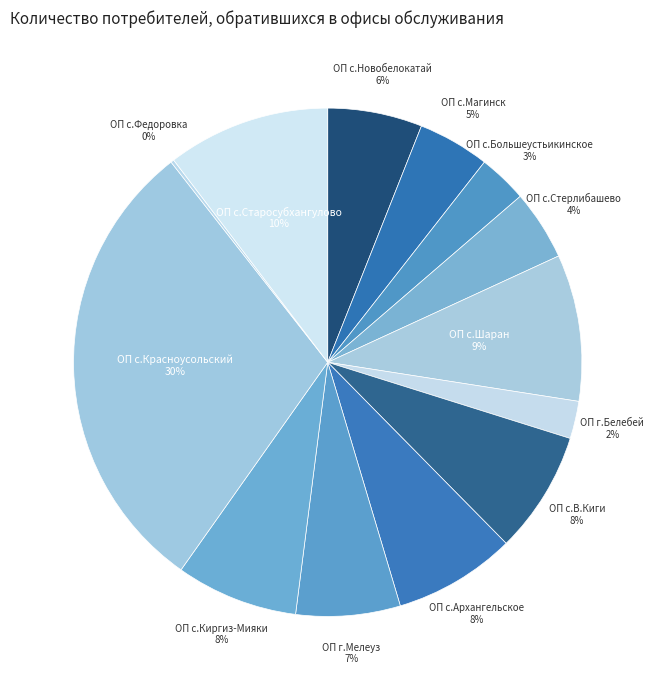

What percentage is the ОП г.Мелеуз slice, to the nearest percent?

7%